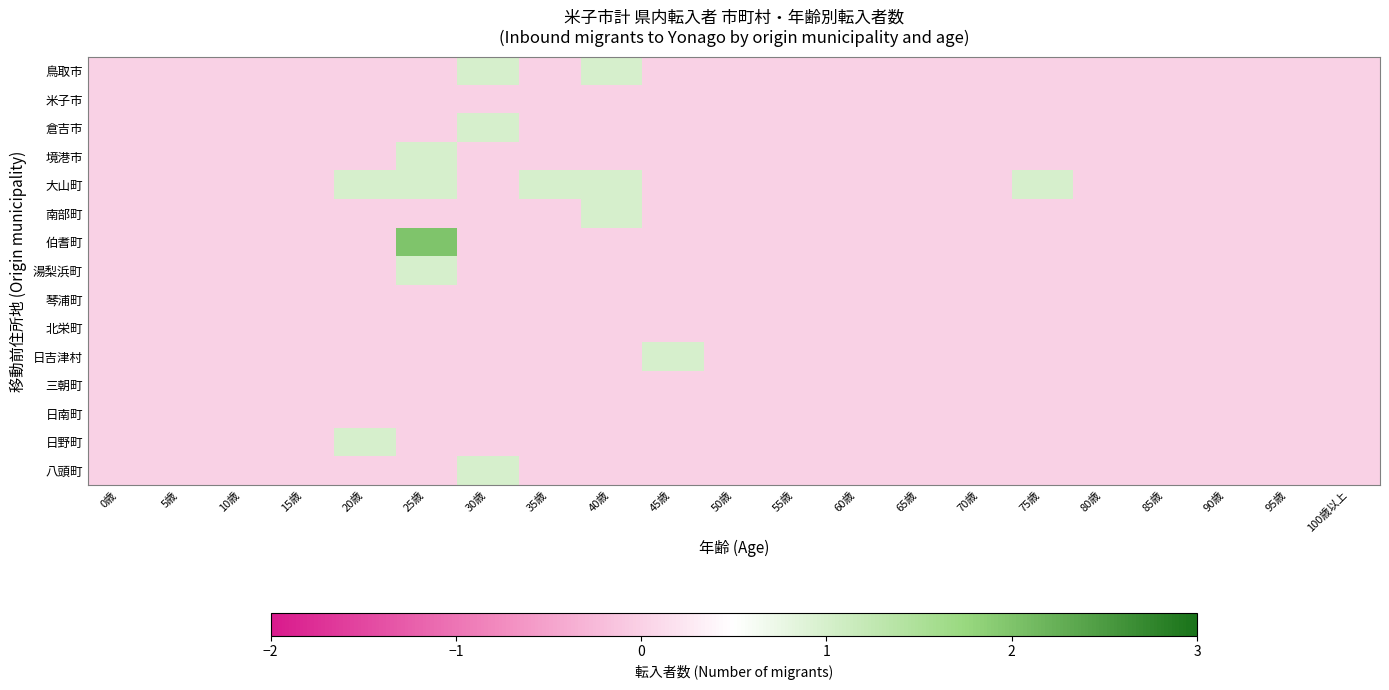

Reading right to left, transcribe all the data shown in this chart.

鳥取市: 100歳以上=0	95歳=0	90歳=0	85歳=0	80歳=0	75歳=0	70歳=0	65歳=0	60歳=0	55歳=0	50歳=0	45歳=0	40歳=1	35歳=0	30歳=1	25歳=0	20歳=0	15歳=0	10歳=0	5歳=0	0歳=0
米子市: 100歳以上=0	95歳=0	90歳=0	85歳=0	80歳=0	75歳=0	70歳=0	65歳=0	60歳=0	55歳=0	50歳=0	45歳=0	40歳=0	35歳=0	30歳=0	25歳=0	20歳=0	15歳=0	10歳=0	5歳=0	0歳=0
倉吉市: 100歳以上=0	95歳=0	90歳=0	85歳=0	80歳=0	75歳=0	70歳=0	65歳=0	60歳=0	55歳=0	50歳=0	45歳=0	40歳=0	35歳=0	30歳=1	25歳=0	20歳=0	15歳=0	10歳=0	5歳=0	0歳=0
境港市: 100歳以上=0	95歳=0	90歳=0	85歳=0	80歳=0	75歳=0	70歳=0	65歳=0	60歳=0	55歳=0	50歳=0	45歳=0	40歳=0	35歳=0	30歳=0	25歳=1	20歳=0	15歳=0	10歳=0	5歳=0	0歳=0
大山町: 100歳以上=0	95歳=0	90歳=0	85歳=0	80歳=0	75歳=1	70歳=0	65歳=0	60歳=0	55歳=0	50歳=0	45歳=0	40歳=1	35歳=1	30歳=0	25歳=1	20歳=1	15歳=0	10歳=0	5歳=0	0歳=0
南部町: 100歳以上=0	95歳=0	90歳=0	85歳=0	80歳=0	75歳=0	70歳=0	65歳=0	60歳=0	55歳=0	50歳=0	45歳=0	40歳=1	35歳=0	30歳=0	25歳=0	20歳=0	15歳=0	10歳=0	5歳=0	0歳=0
伯耆町: 100歳以上=0	95歳=0	90歳=0	85歳=0	80歳=0	75歳=0	70歳=0	65歳=0	60歳=0	55歳=0	50歳=0	45歳=0	40歳=0	35歳=0	30歳=0	25歳=2	20歳=0	15歳=0	10歳=0	5歳=0	0歳=0
湯梨浜町: 100歳以上=0	95歳=0	90歳=0	85歳=0	80歳=0	75歳=0	70歳=0	65歳=0	60歳=0	55歳=0	50歳=0	45歳=0	40歳=0	35歳=0	30歳=0	25歳=1	20歳=0	15歳=0	10歳=0	5歳=0	0歳=0
琴浦町: 100歳以上=0	95歳=0	90歳=0	85歳=0	80歳=0	75歳=0	70歳=0	65歳=0	60歳=0	55歳=0	50歳=0	45歳=0	40歳=0	35歳=0	30歳=0	25歳=0	20歳=0	15歳=0	10歳=0	5歳=0	0歳=0
北栄町: 100歳以上=0	95歳=0	90歳=0	85歳=0	80歳=0	75歳=0	70歳=0	65歳=0	60歳=0	55歳=0	50歳=0	45歳=0	40歳=0	35歳=0	30歳=0	25歳=0	20歳=0	15歳=0	10歳=0	5歳=0	0歳=0
日吉津村: 100歳以上=0	95歳=0	90歳=0	85歳=0	80歳=0	75歳=0	70歳=0	65歳=0	60歳=0	55歳=0	50歳=0	45歳=1	40歳=0	35歳=0	30歳=0	25歳=0	20歳=0	15歳=0	10歳=0	5歳=0	0歳=0
三朝町: 100歳以上=0	95歳=0	90歳=0	85歳=0	80歳=0	75歳=0	70歳=0	65歳=0	60歳=0	55歳=0	50歳=0	45歳=0	40歳=0	35歳=0	30歳=0	25歳=0	20歳=0	15歳=0	10歳=0	5歳=0	0歳=0
日南町: 100歳以上=0	95歳=0	90歳=0	85歳=0	80歳=0	75歳=0	70歳=0	65歳=0	60歳=0	55歳=0	50歳=0	45歳=0	40歳=0	35歳=0	30歳=0	25歳=0	20歳=0	15歳=0	10歳=0	5歳=0	0歳=0
日野町: 100歳以上=0	95歳=0	90歳=0	85歳=0	80歳=0	75歳=0	70歳=0	65歳=0	60歳=0	55歳=0	50歳=0	45歳=0	40歳=0	35歳=0	30歳=0	25歳=0	20歳=1	15歳=0	10歳=0	5歳=0	0歳=0
八頭町: 100歳以上=0	95歳=0	90歳=0	85歳=0	80歳=0	75歳=0	70歳=0	65歳=0	60歳=0	55歳=0	50歳=0	45歳=0	40歳=0	35歳=0	30歳=1	25歳=0	20歳=0	15歳=0	10歳=0	5歳=0	0歳=0